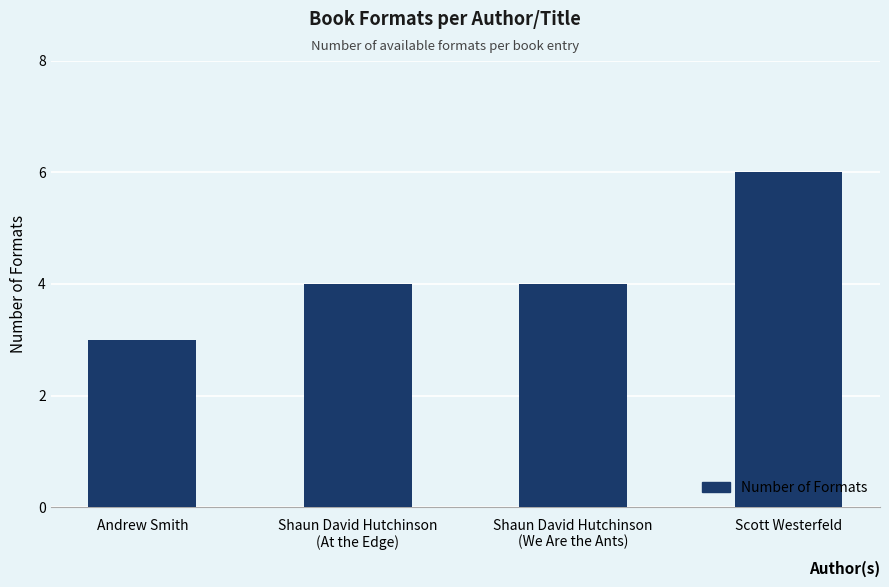

Does the chart contain stacked bars?

No